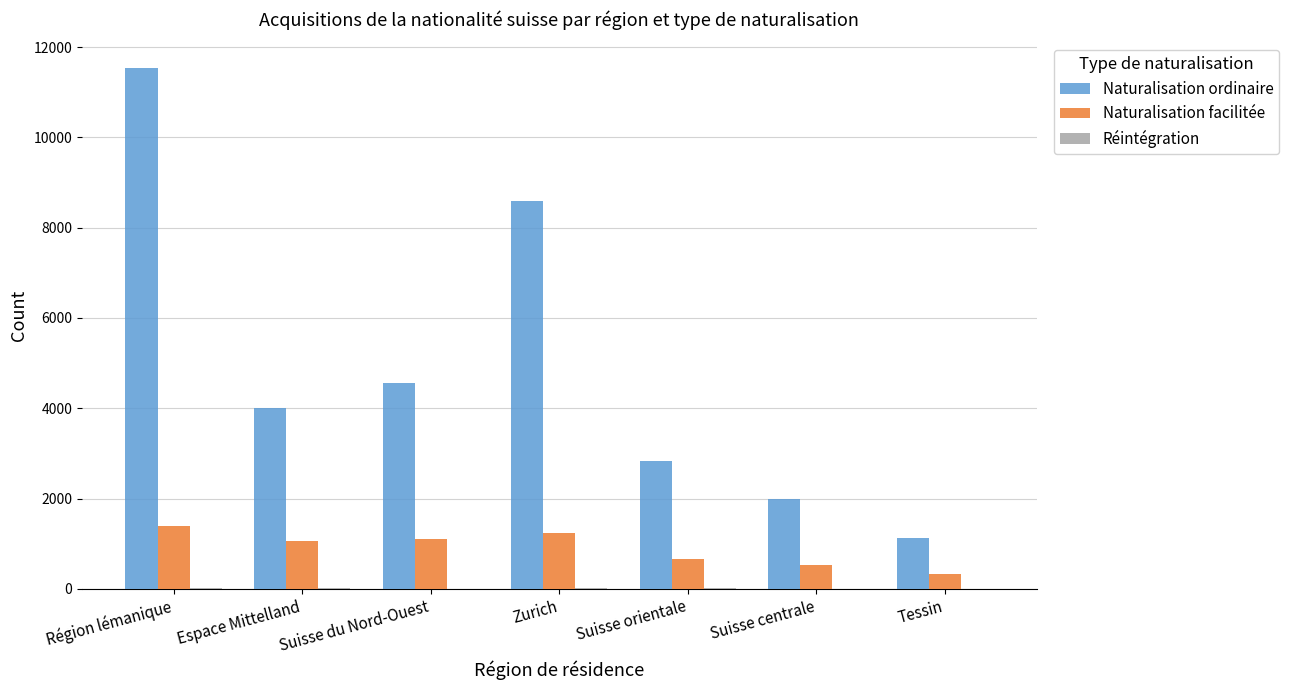

What is the maximum value shown in the chart?

11529